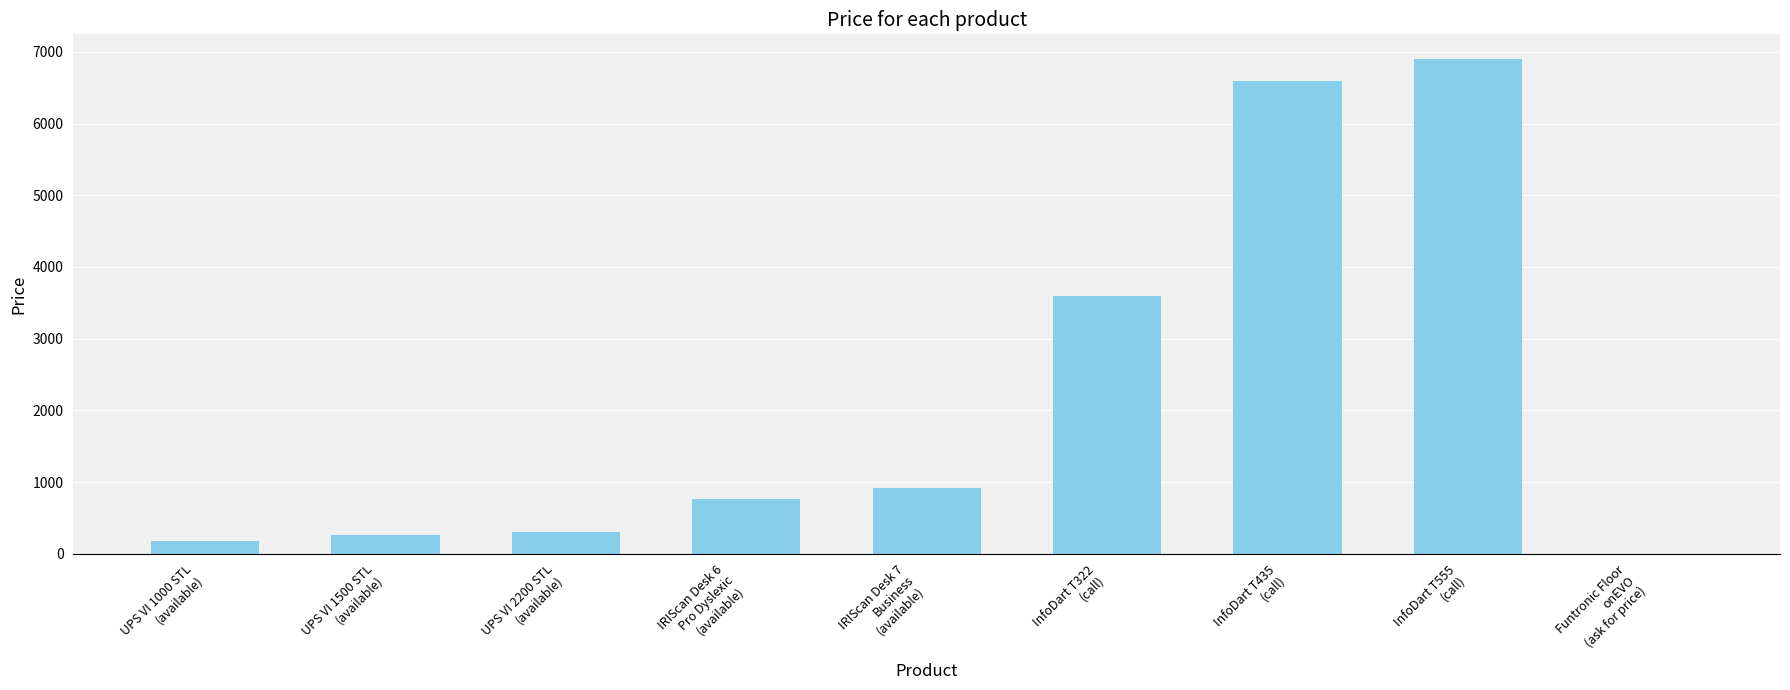

Reading left to right, extract all data points from this chart.

175.8	266.6	305.0	761.1	918.8	3600.0	6600.0	6900.0	0.0